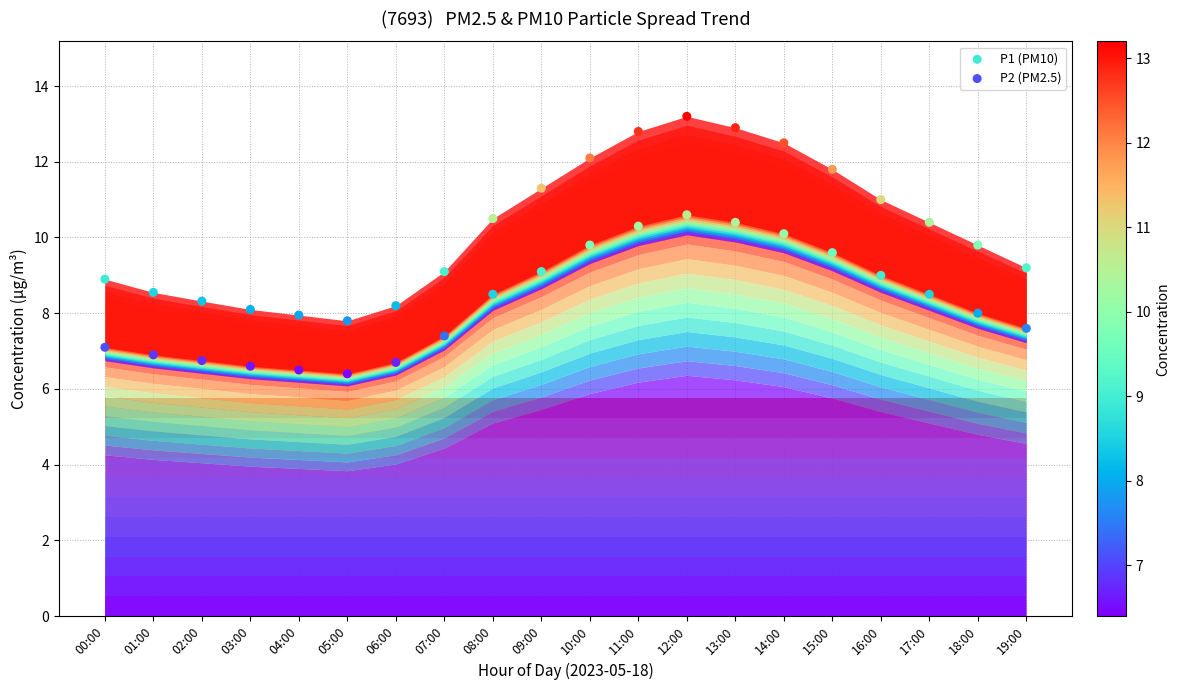

Which series contains the lowest Y value?

P2 (PM2.5)